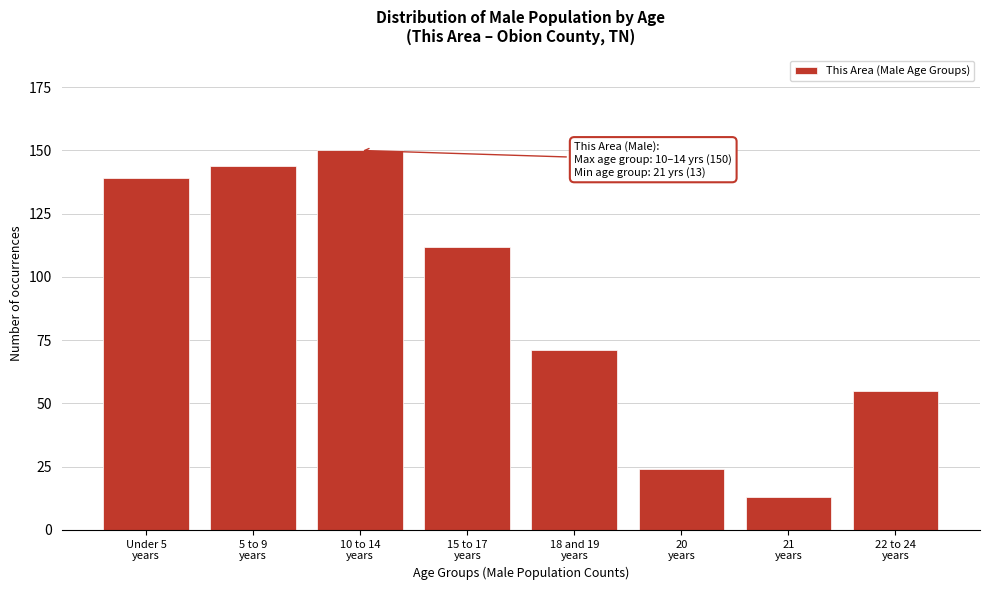

Reading right to left, extract all data points from this chart.

55	13	24	71	112	150	144	139